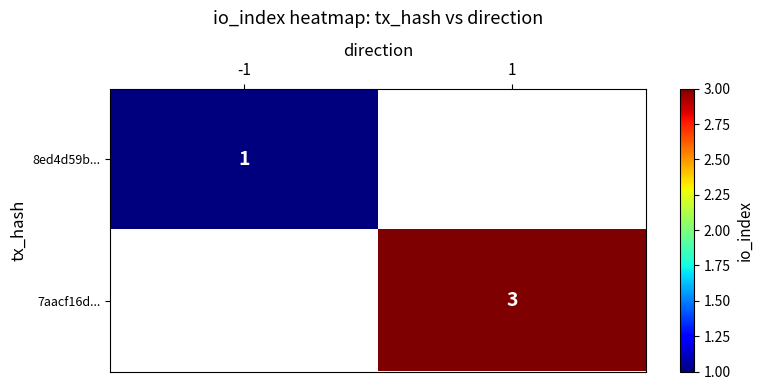

The 8ed4d59b... series shows 2 at -1. True or false?

False